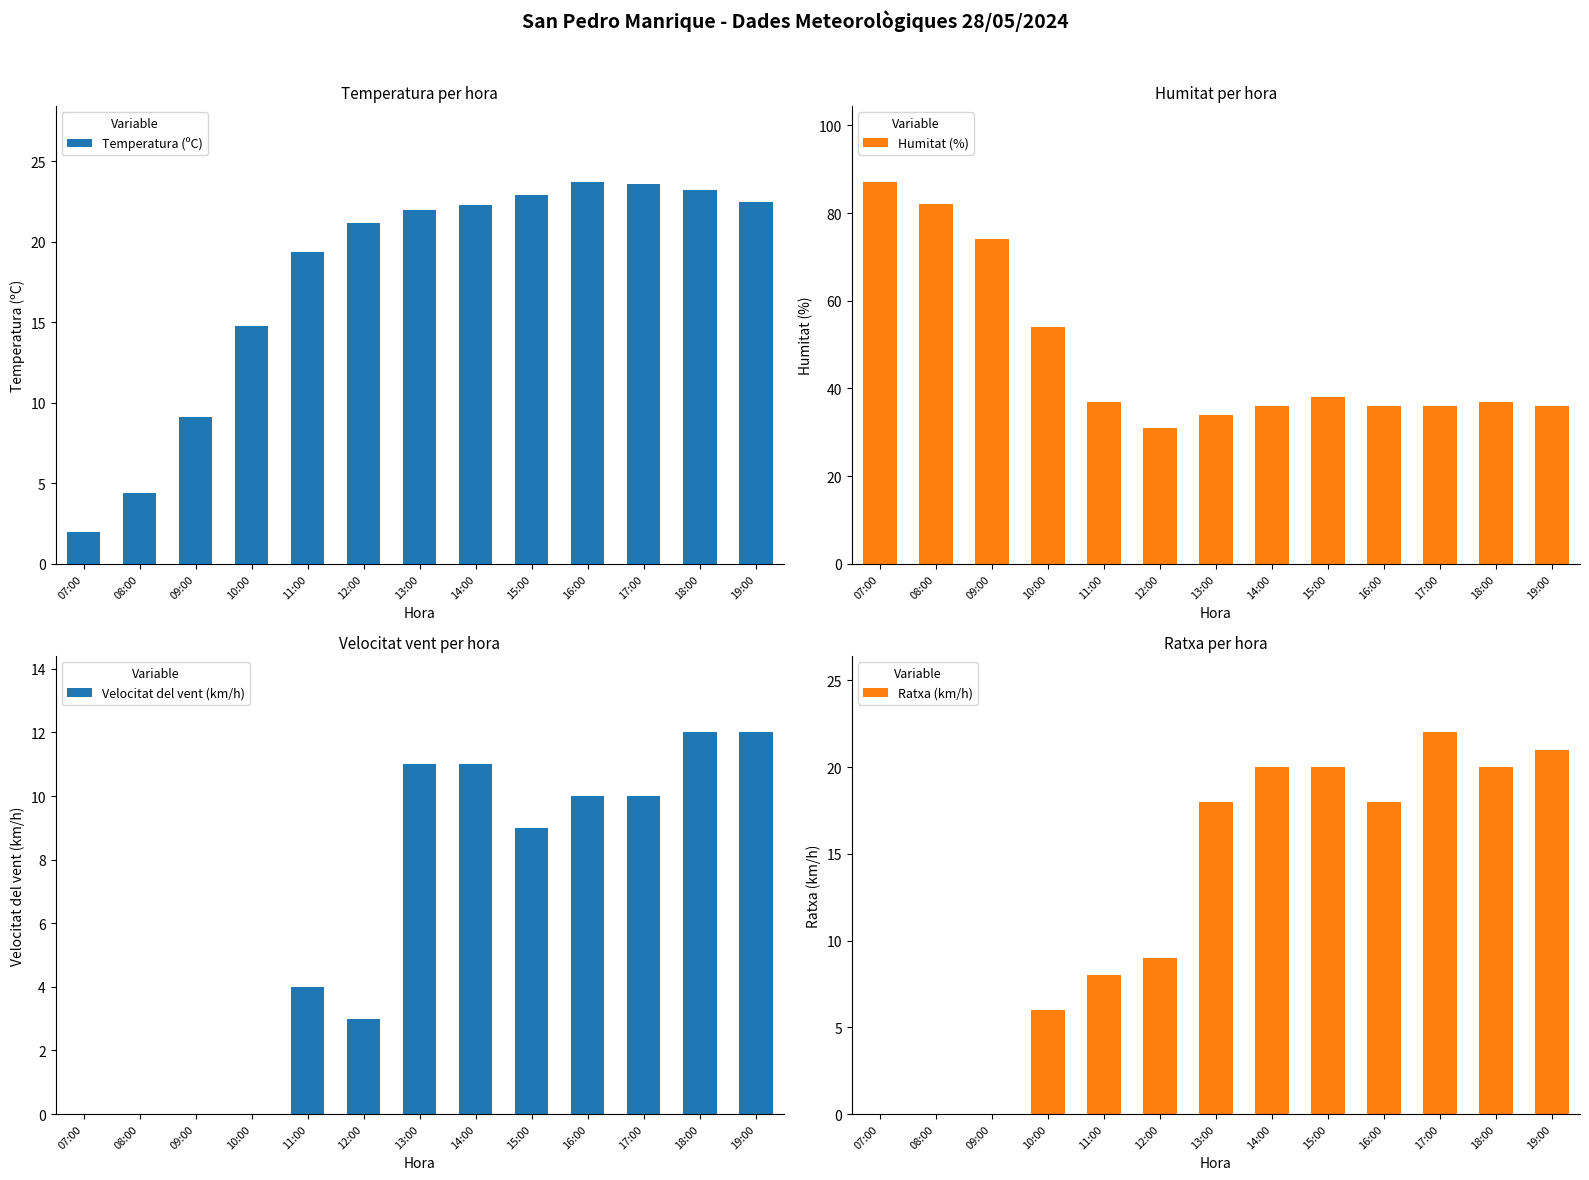

The Humitat (%) series shows 36.0 at 16:00. True or false?

True